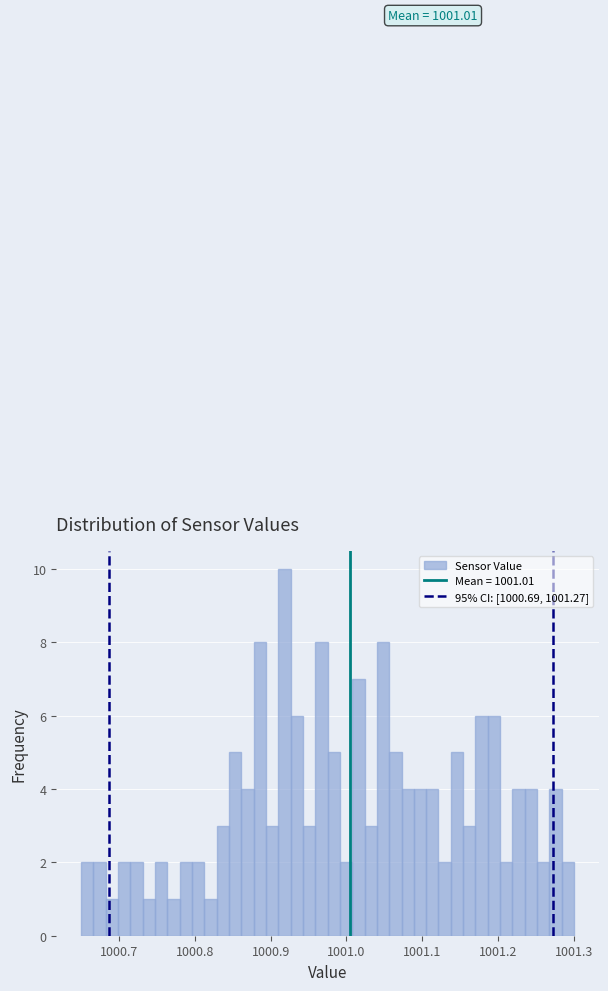

Around what value on the x-axis is the tallest bar? Give the approximate position of its centre, as read against the axis.

1000.92